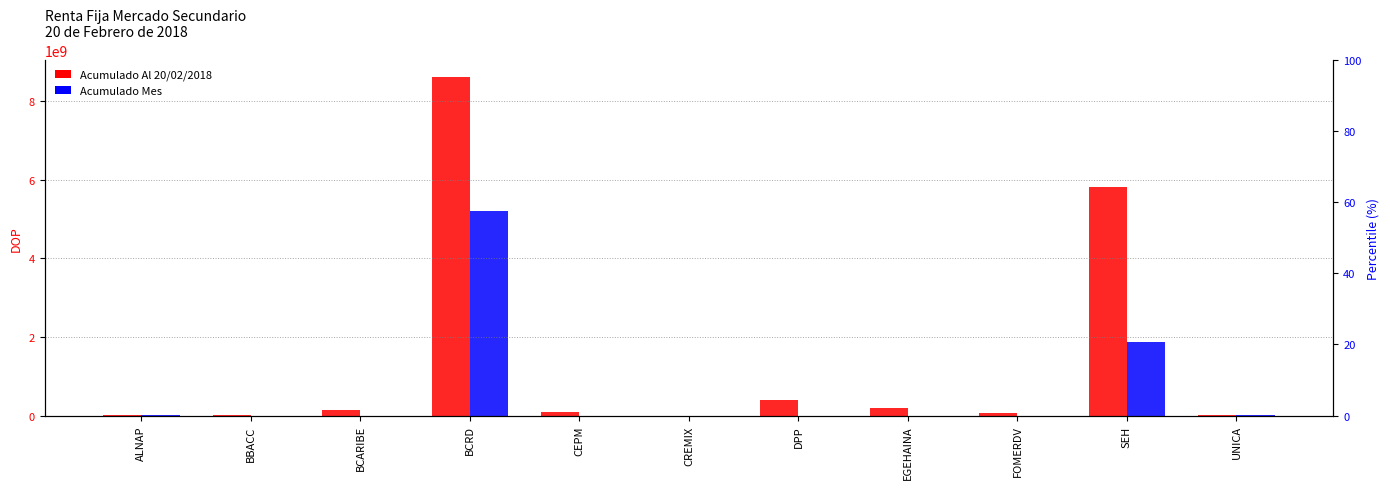

How many groups of bars are there?

11